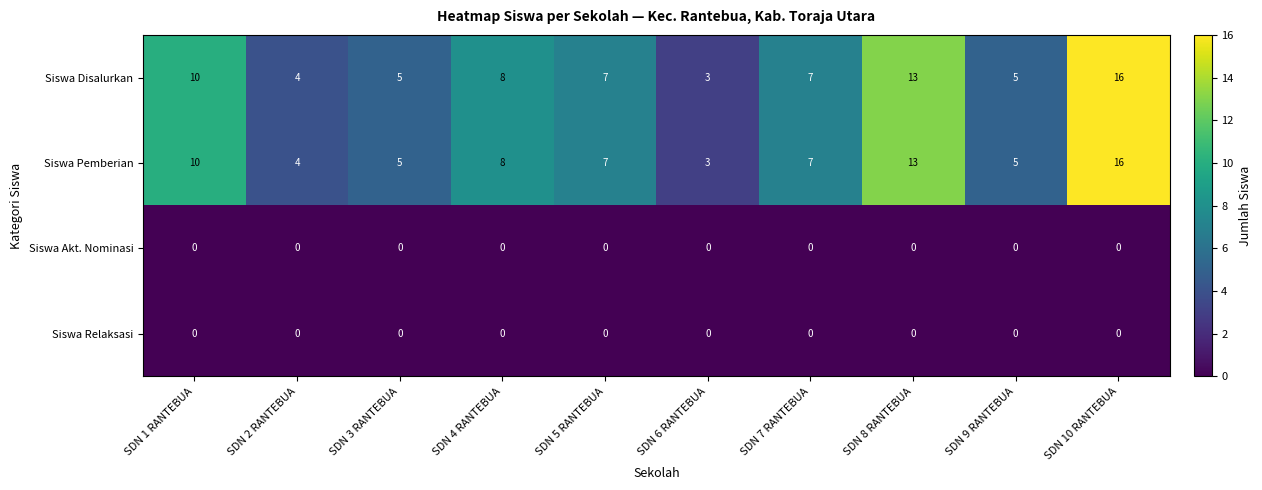

Where does the Siswa Disalurkan series first go above 7?

SDN 1 RANTEBUA